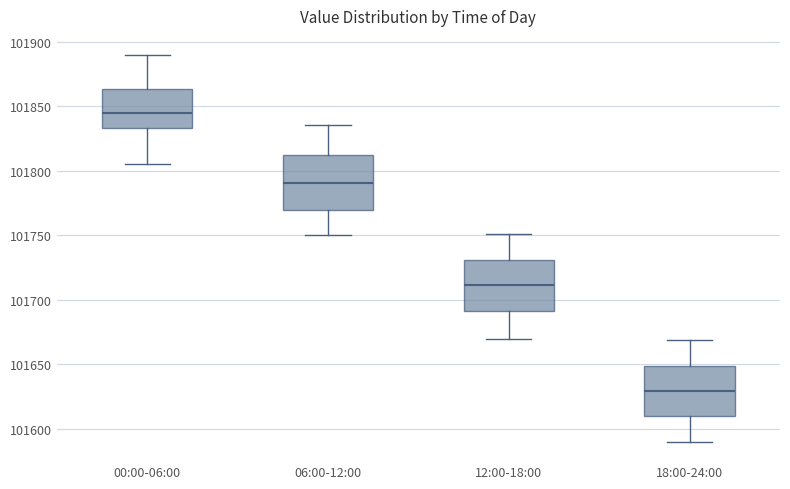

Reading left to right, read every box against the y-axis: the position of its median line, the range the box covers, and the ends of its whiskers. The values are not printed on the chart, so give them approximately, as read against the axis.

00:00-06:00: median 101845, box 101835 to 101865, whiskers 101805 to 101890
06:00-12:00: median 101790, box 101770 to 101810, whiskers 101750 to 101835
12:00-18:00: median 101710, box 101690 to 101730, whiskers 101670 to 101750
18:00-24:00: median 101630, box 101610 to 101650, whiskers 101590 to 101670